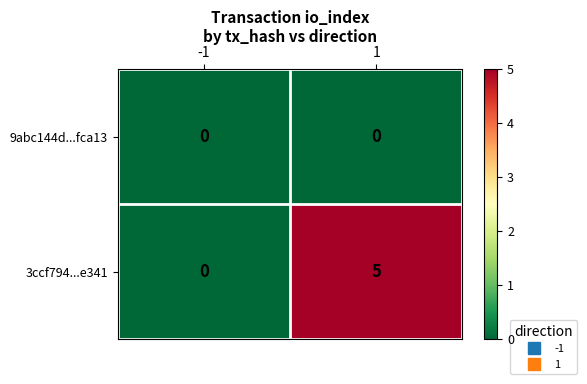

Which series has the largest total across all categories?

3ccf794...e341